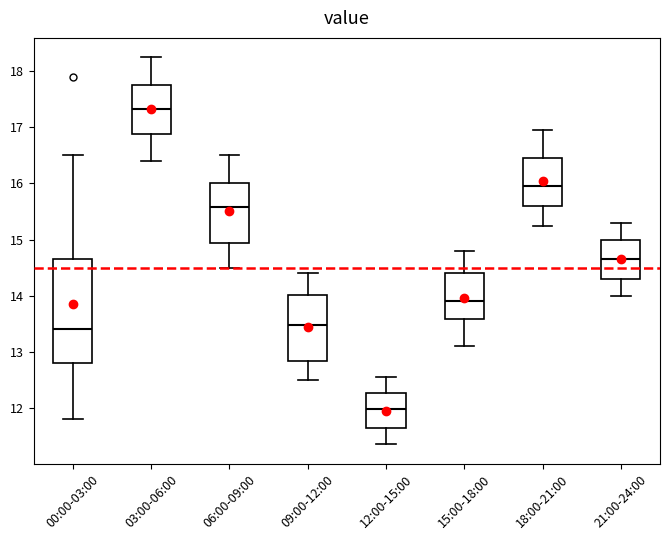

Comparing the boxes themselves (not the whiskers), which one is the tallest?

00:00-03:00